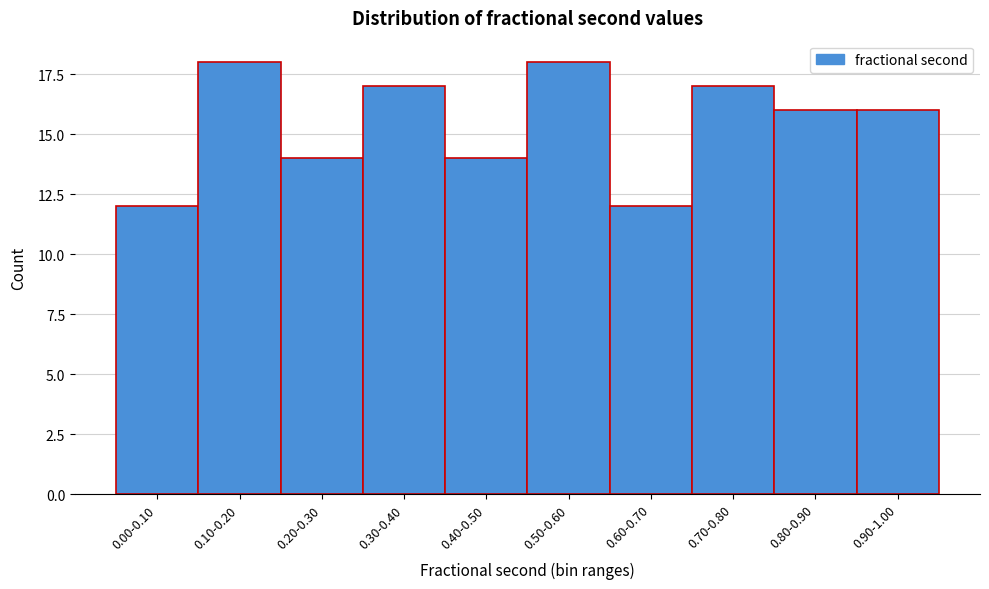

Reading left to right, what are all the values shown in this chart?

0.00-0.10=12	0.10-0.20=18	0.20-0.30=14	0.30-0.40=17	0.40-0.50=14	0.50-0.60=18	0.60-0.70=12	0.70-0.80=17	0.80-0.90=16	0.90-1.00=16